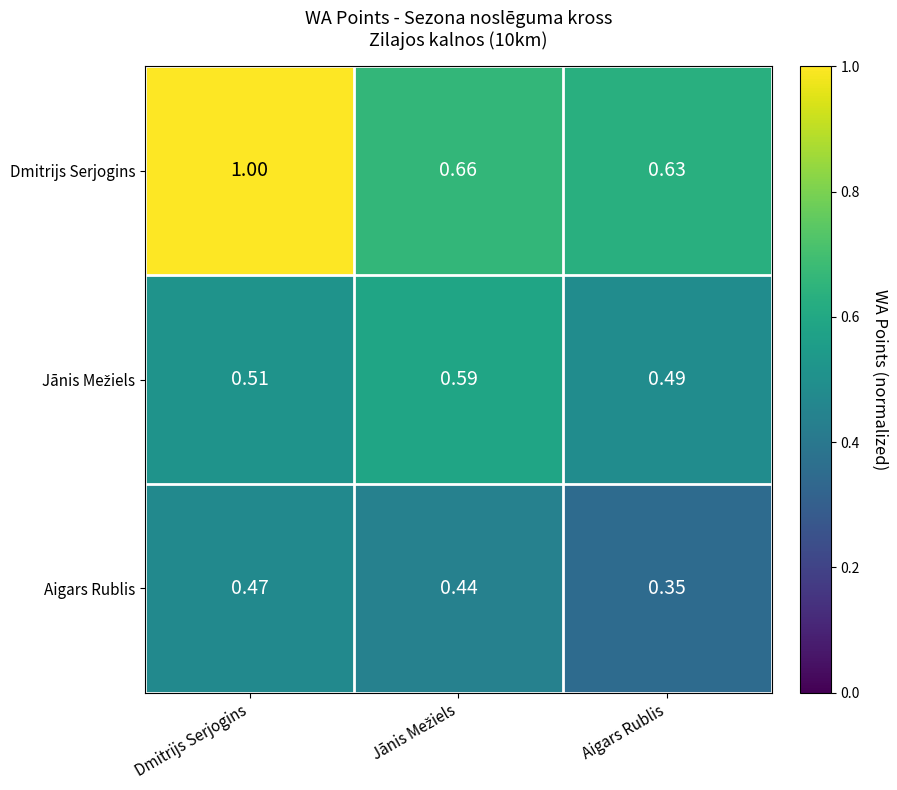

At which category is the sum across all series the highest?

Dmitrijs Serjogins